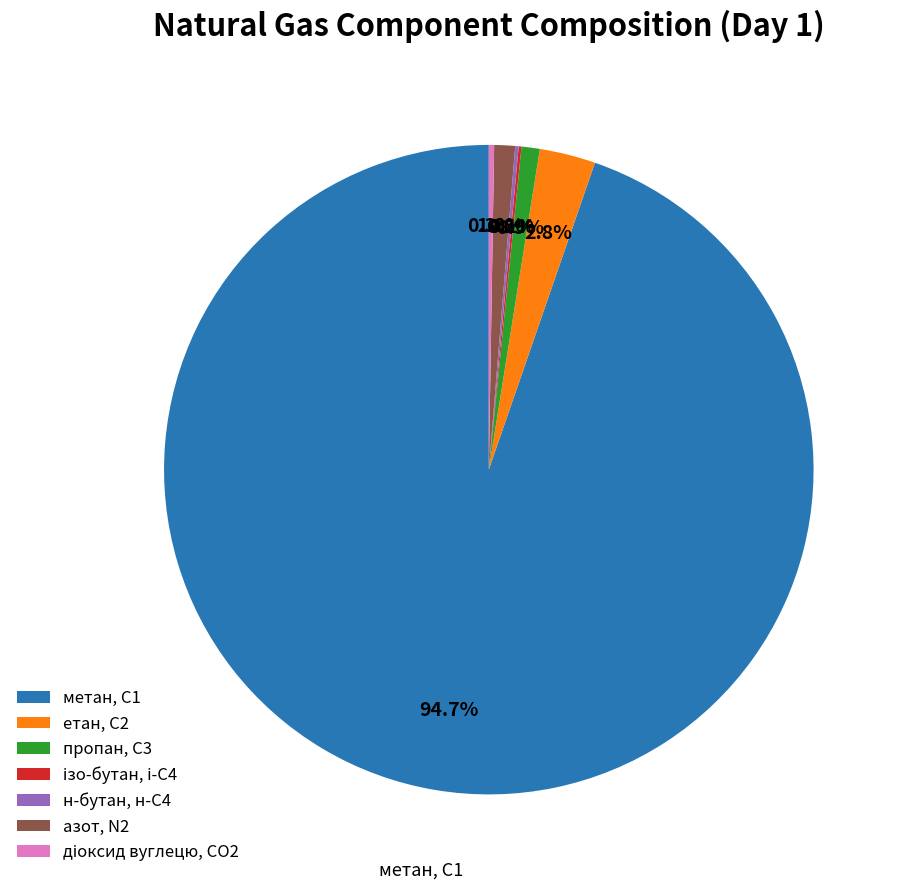

Which category accounts for the majority?

метан, С1